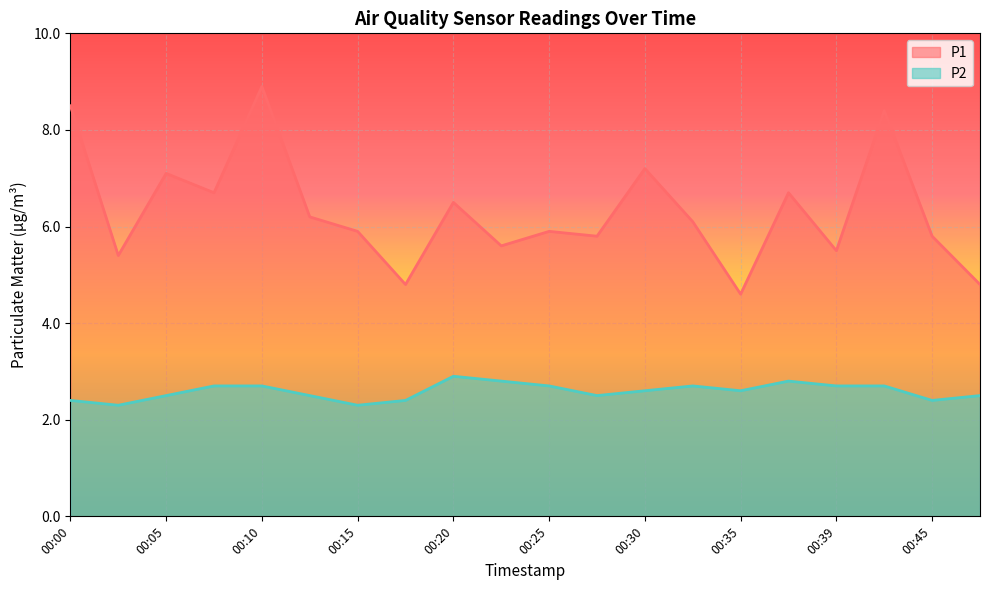

What is the spread (max minus min) of values at 00:47?

2.3